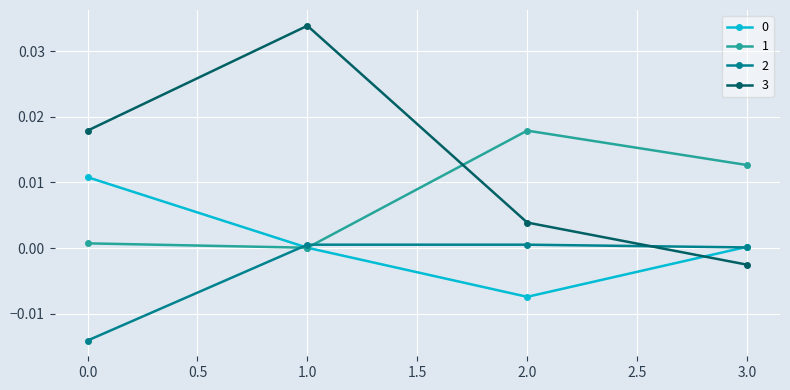

Which label corresponds to the largest value in the chart?

1.0